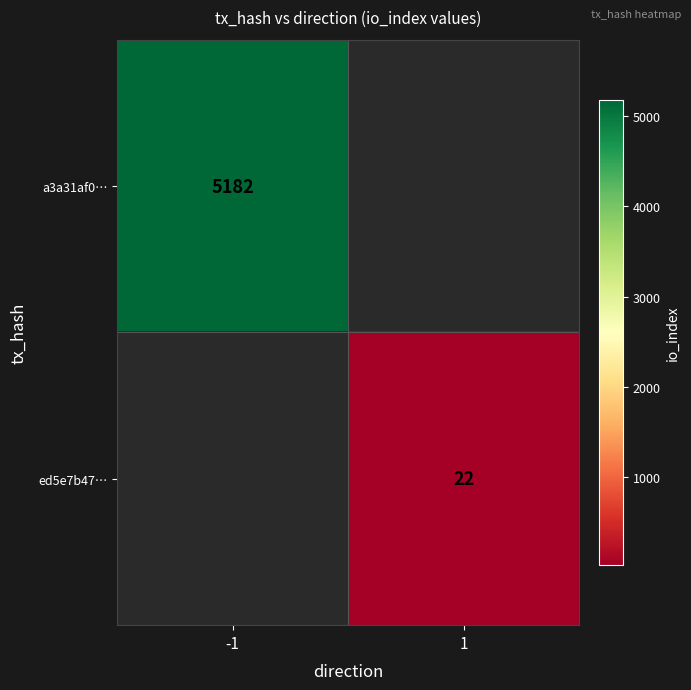

True or false: ed5e7b47… has a value of 13 at 1.

False